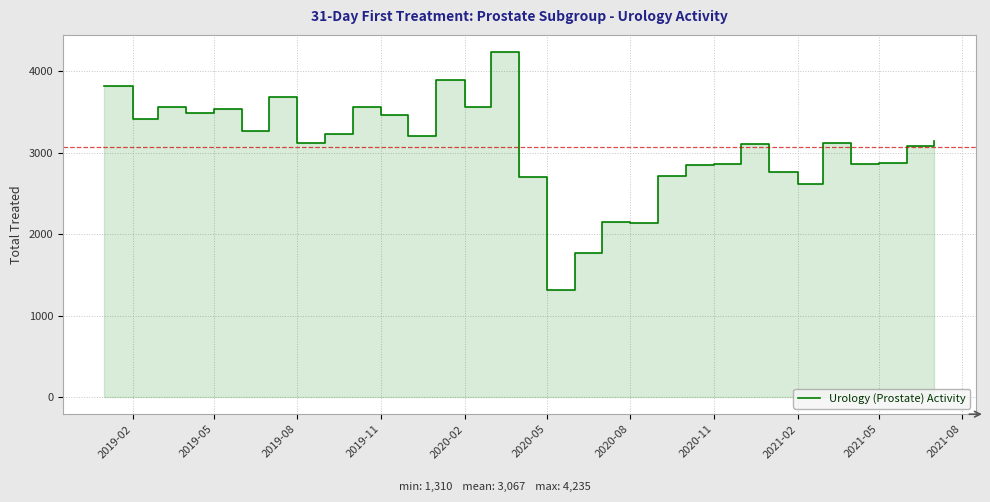

What is the maximum value shown in the chart?

4235